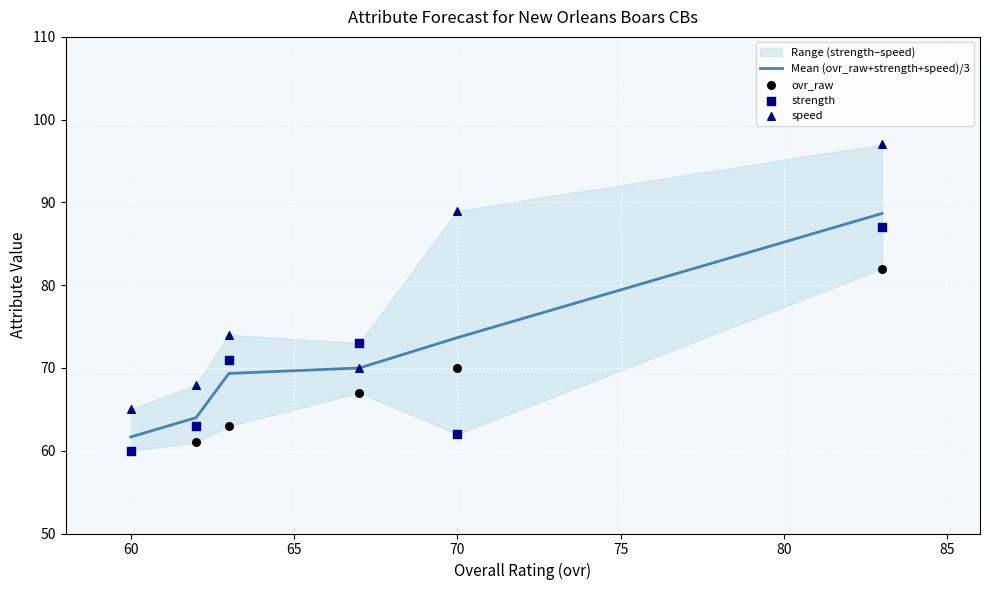

Which series has the largest total across all categories?

speed